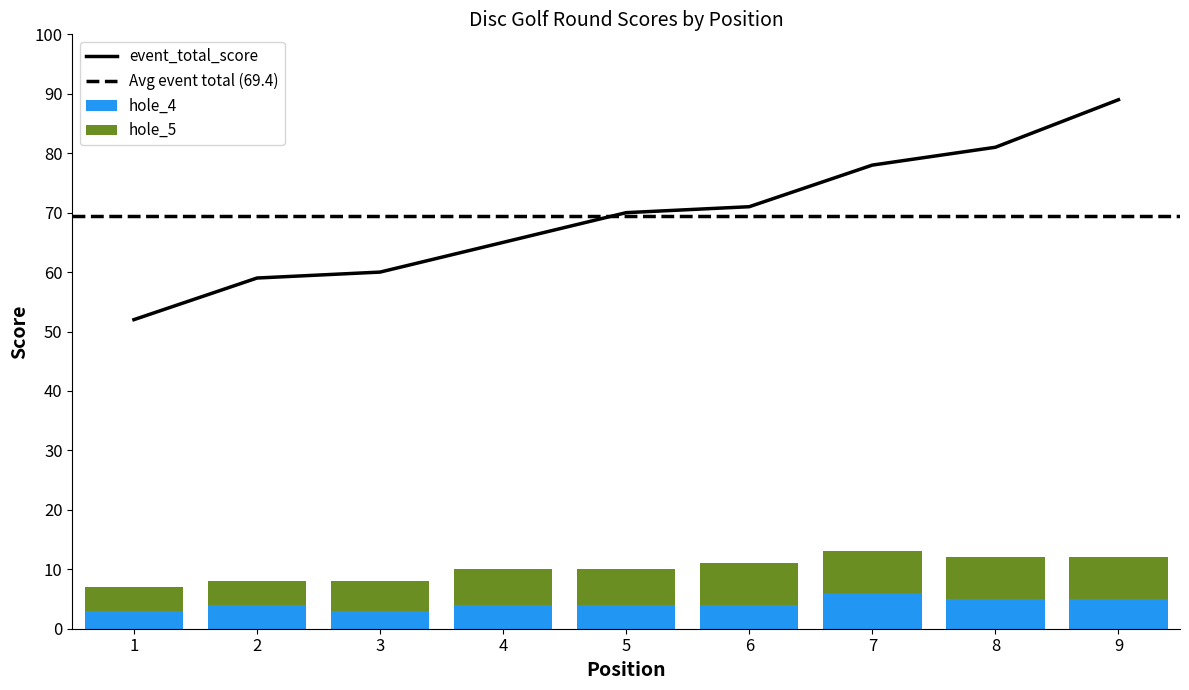

What is the difference between the second highest and minimum values in the hole_4 series?

2